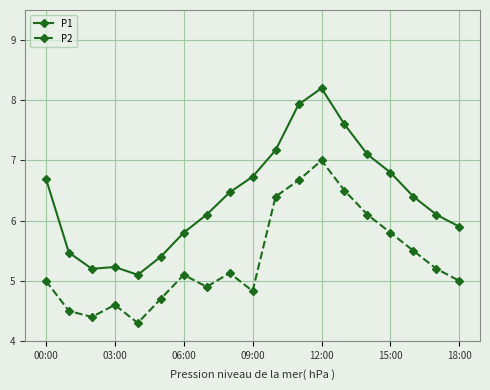

What is the difference between the second highest and second lowest values in the P1 series?

2.7